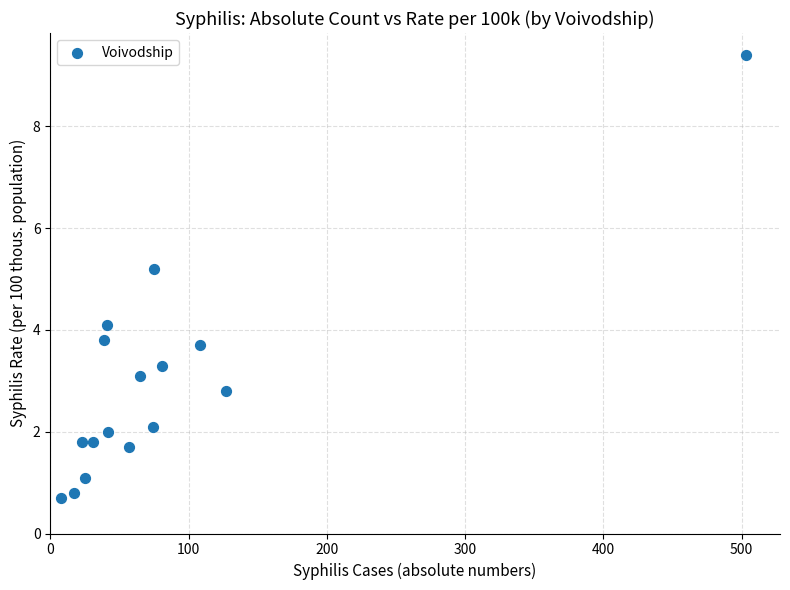

What is the range of X values (max minus min)?

495.0